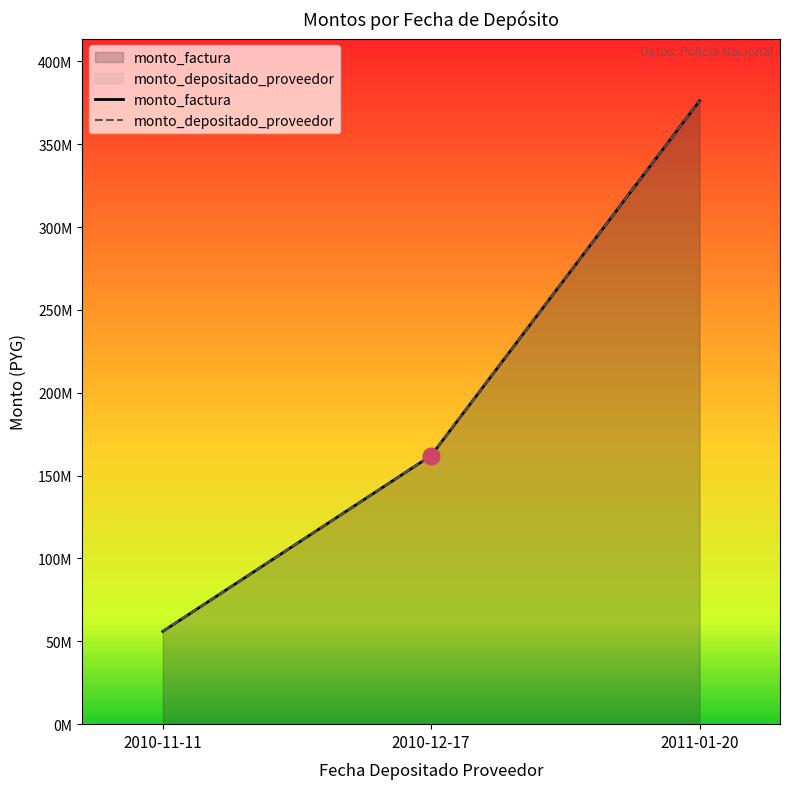

Rank the series by their maximum value, from highest to lowest.

monto_factura, monto_depositado_proveedor